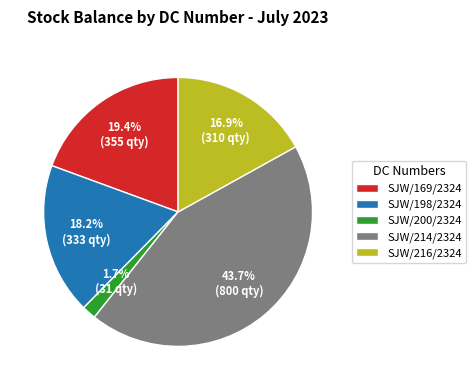

How many slices are in this pie chart?

5